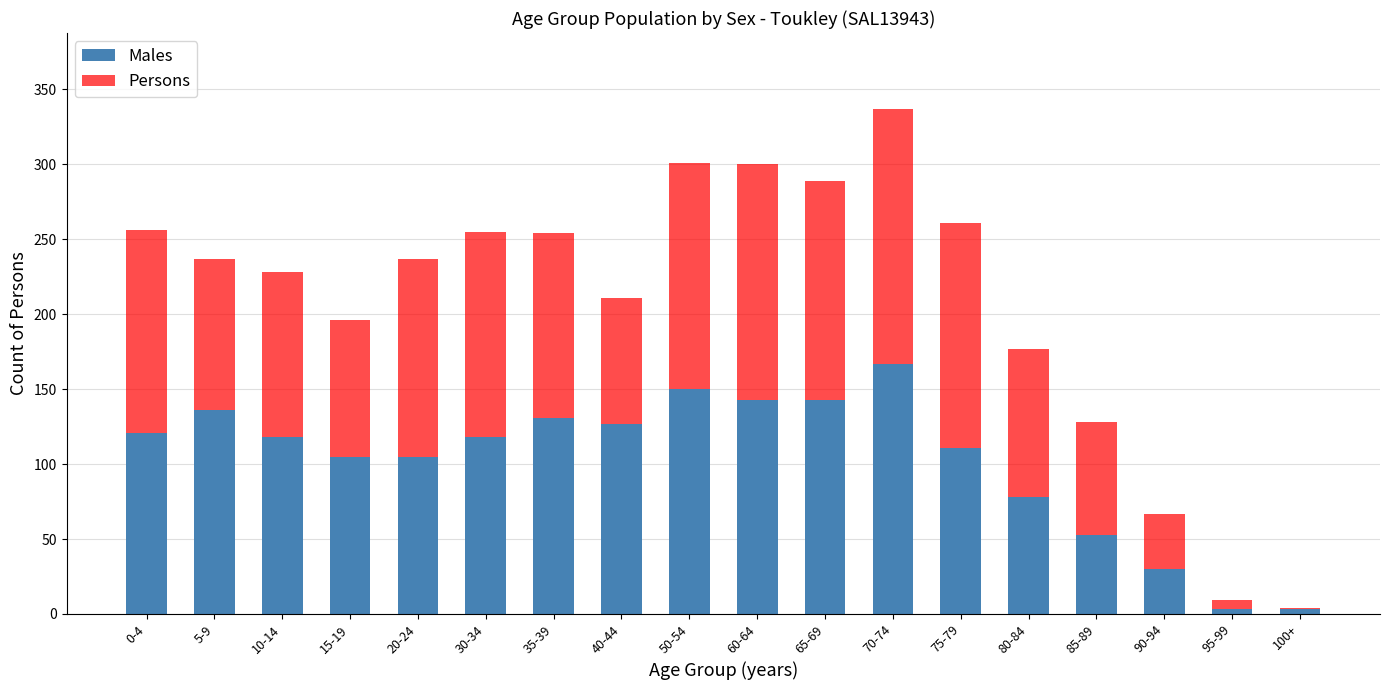

List the labels in order of Persons value, largest first.

70-74, 50-54, 60-64, 65-69, 75-79, 0-4, 30-34, 35-39, 5-9, 20-24, 10-14, 40-44, 15-19, 80-84, 85-89, 90-94, 95-99, 100+